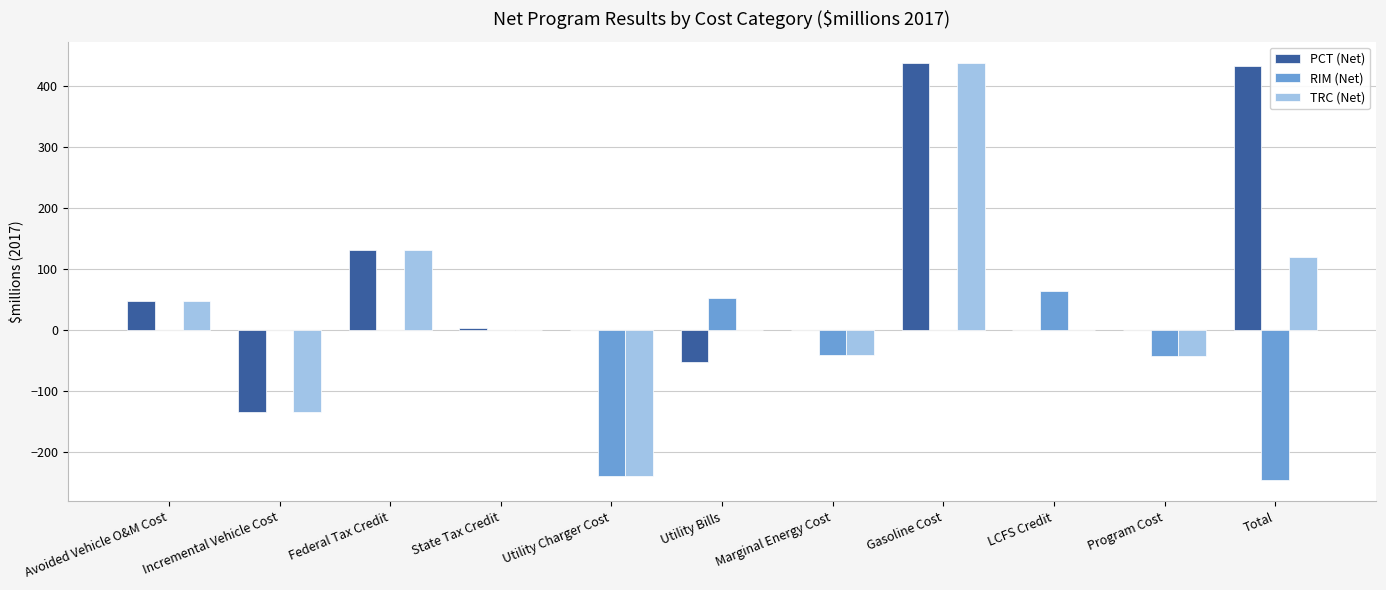

Are the bars horizontal?

No